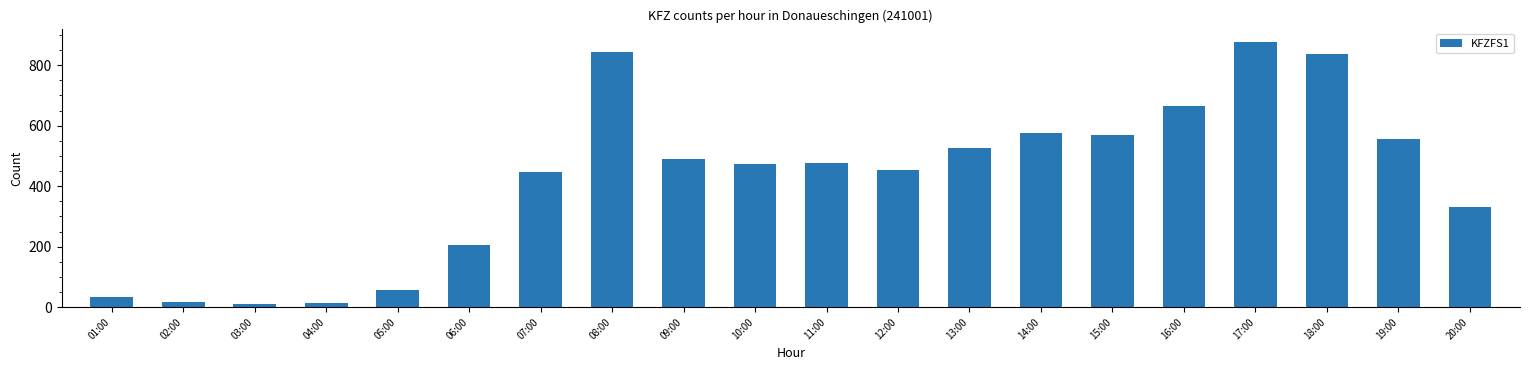

What is the label of the 3rd bar from the left?

03:00